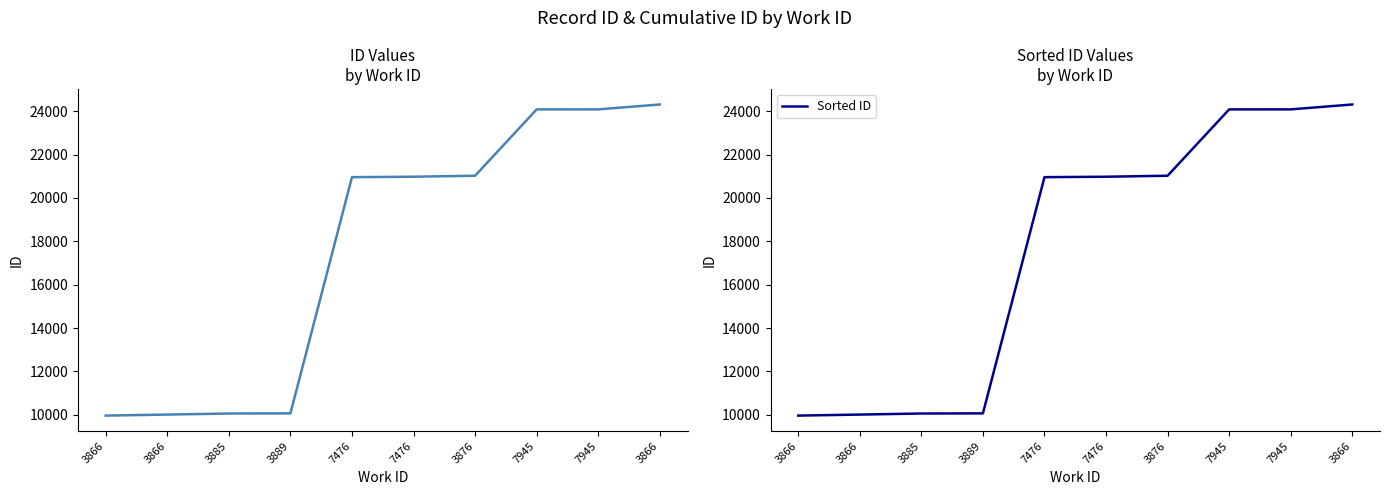

True or false: Sorted ID has a value of 6298 at 3866.

False